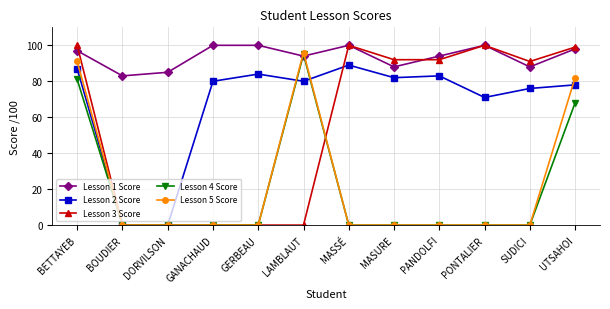

Does the chart display data point markers on the line(s)?

Yes